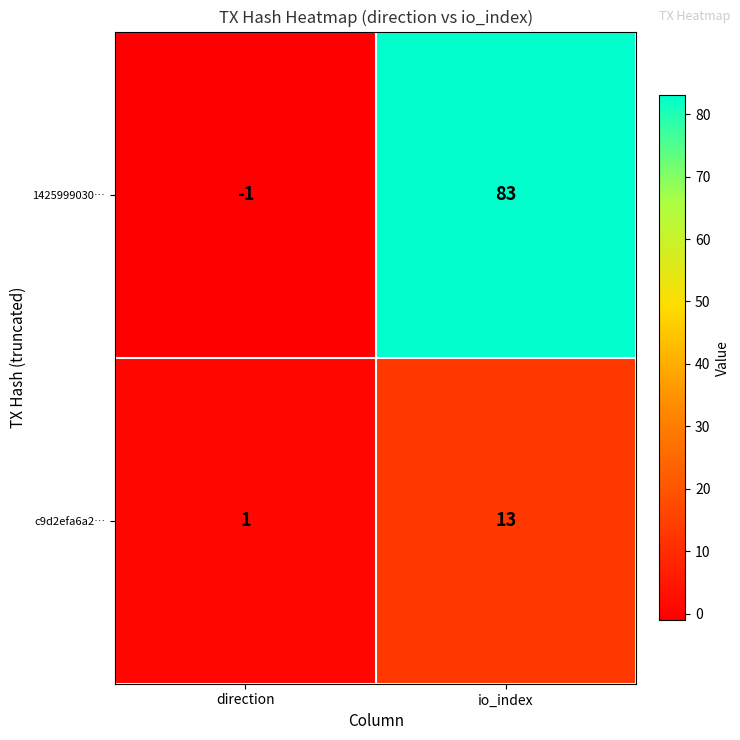

What is the average value of the c9d2efa6a2… series?

7